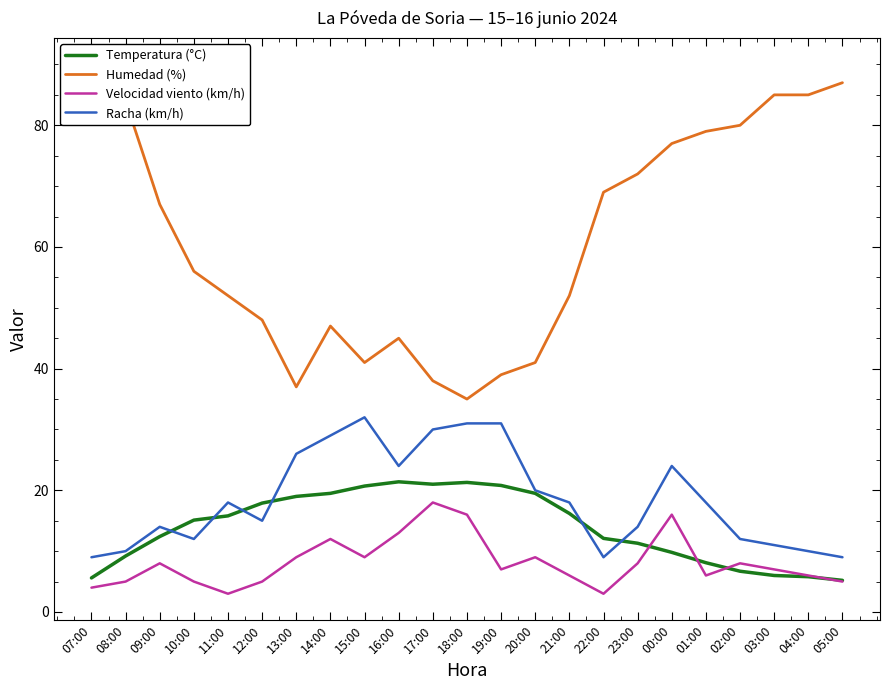

What are all the series names shown in the legend?

Temperatura (°C), Humedad (%), Velocidad viento (km/h), Racha (km/h)